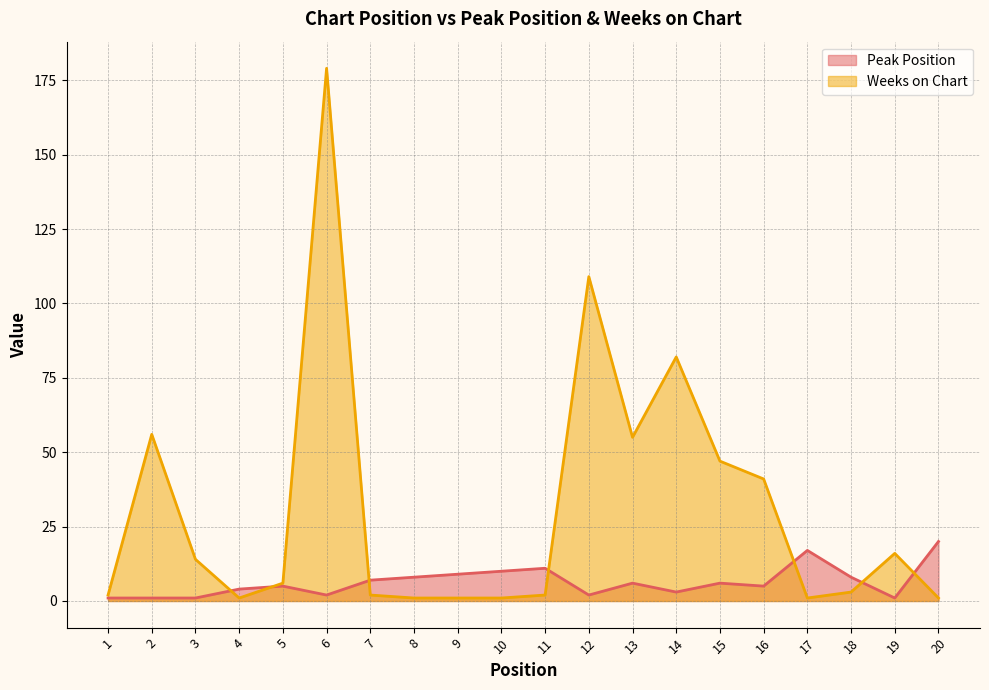

The Weeks on Chart series shows 1 at 4. True or false?

True